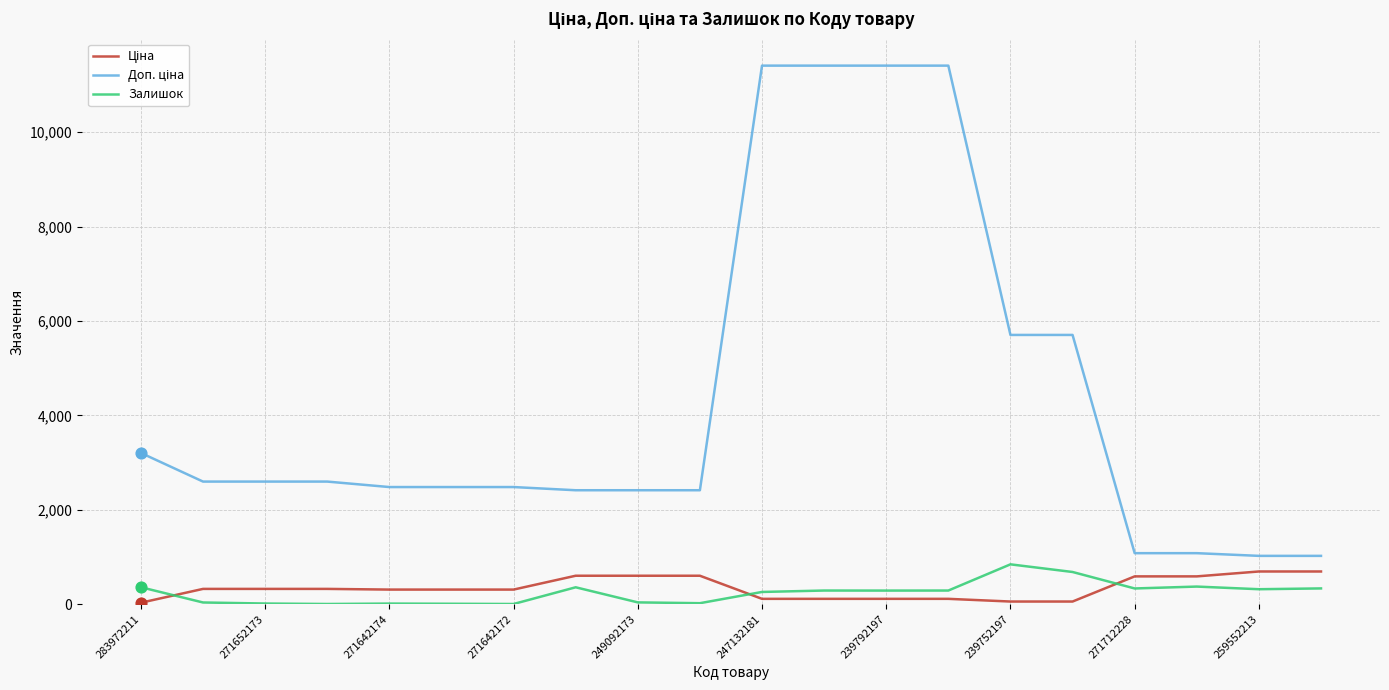

What is the maximum value shown in the chart?

11410.0